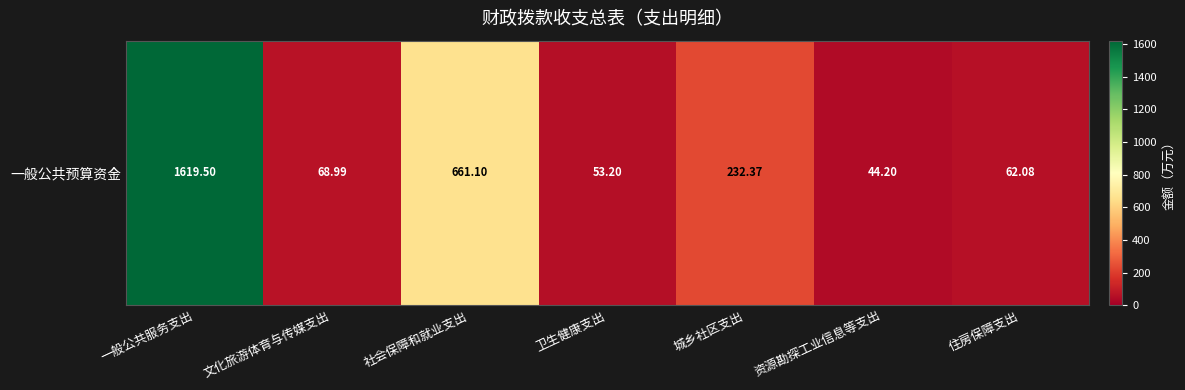

Is it true that the value at 城乡社区支出 is 343.6?

False